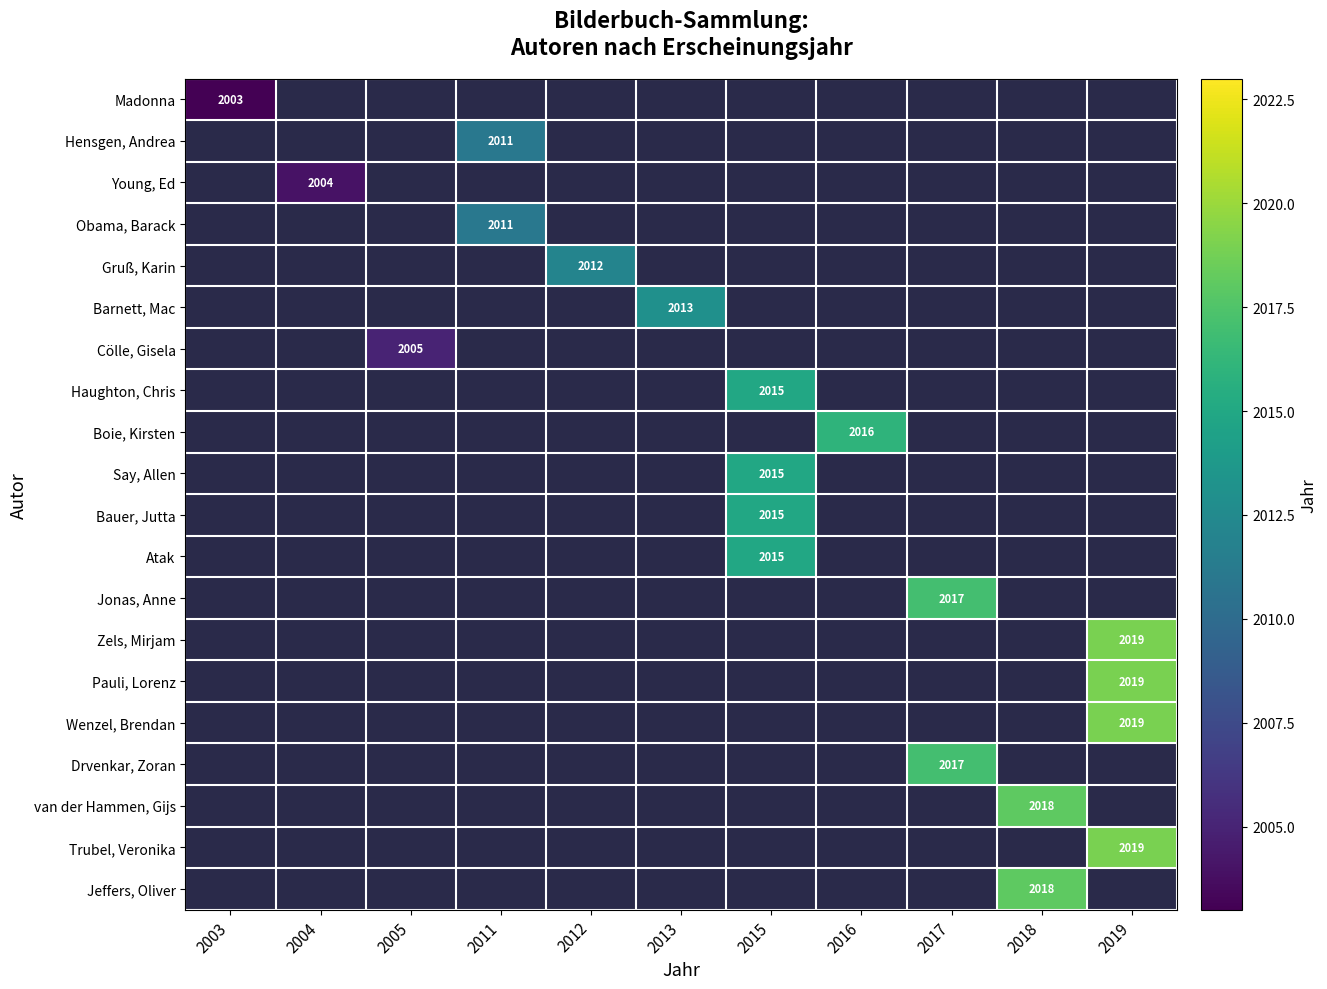

Which has a higher value, 2003 or 2015?

2015